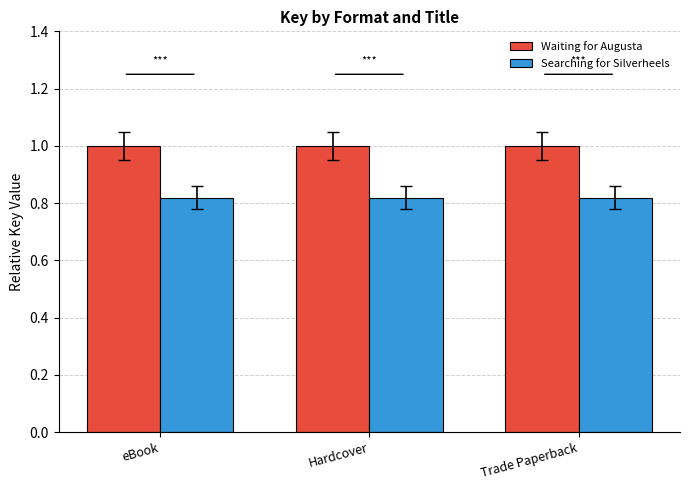

What is the sum of all Searching for Silverheels values?

2.5